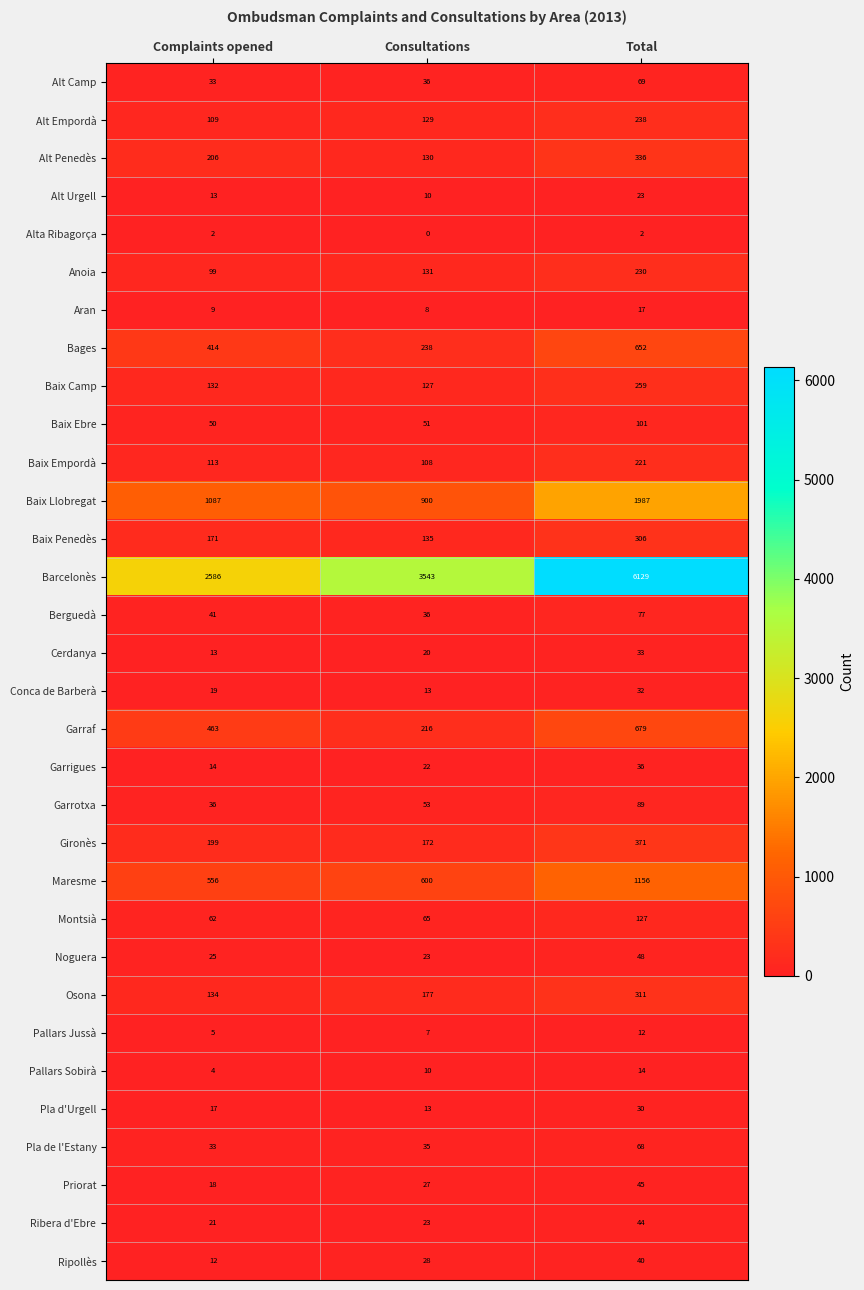

At how many categories does at least one series exceed 470?

3